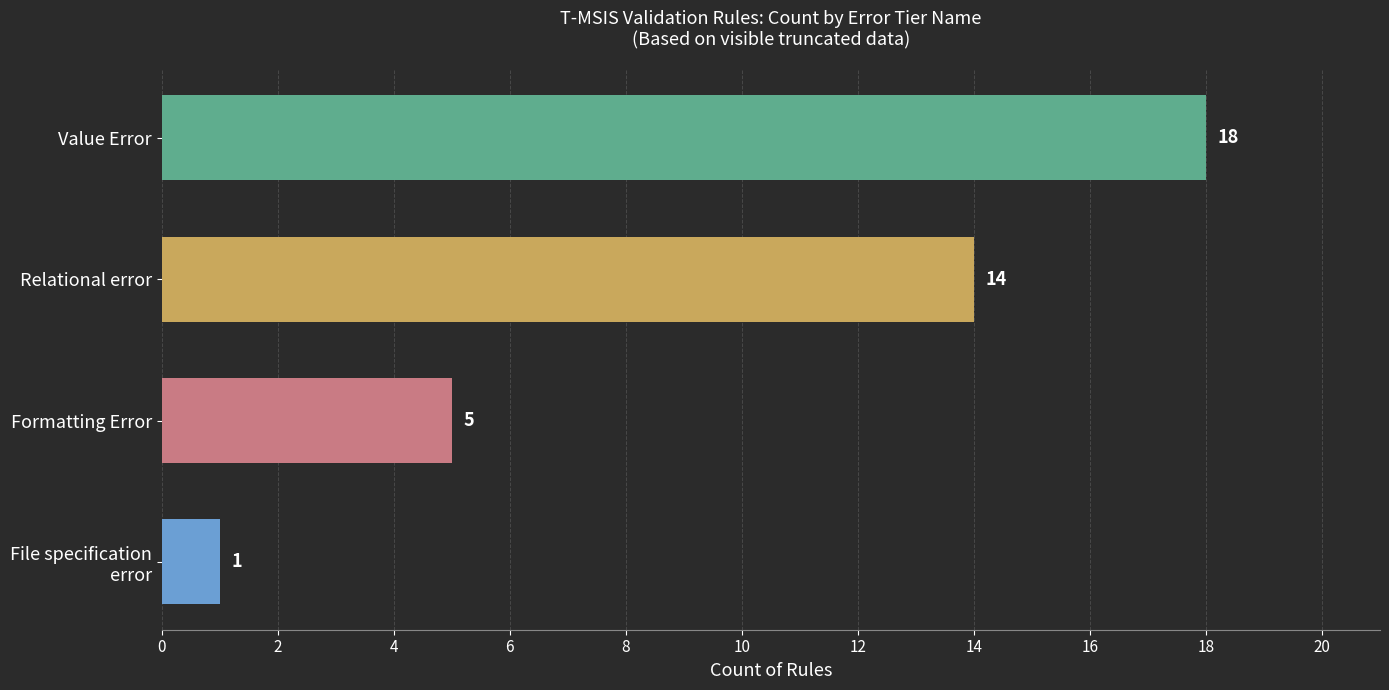

Approximately how many times larger is the value at Relational error compared to Formatting Error?

2.8